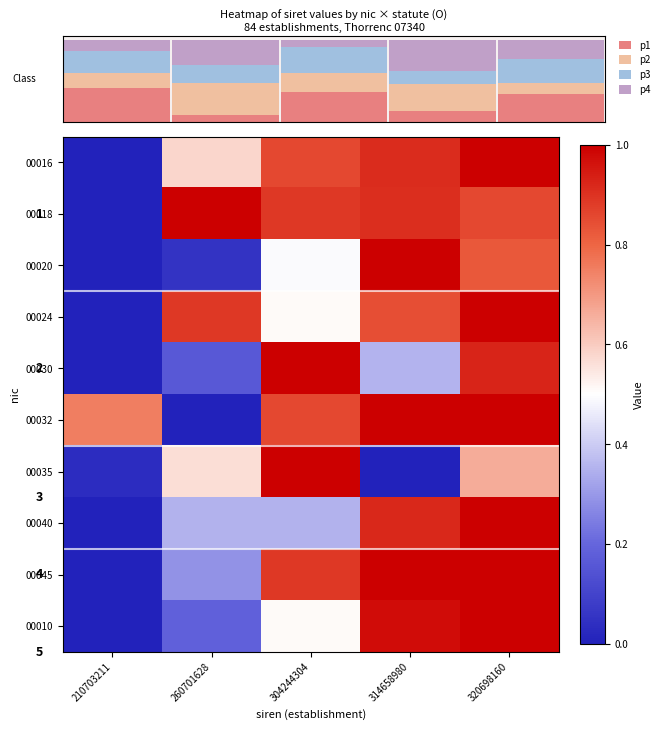

What is the sum of all p2 values?

1.3